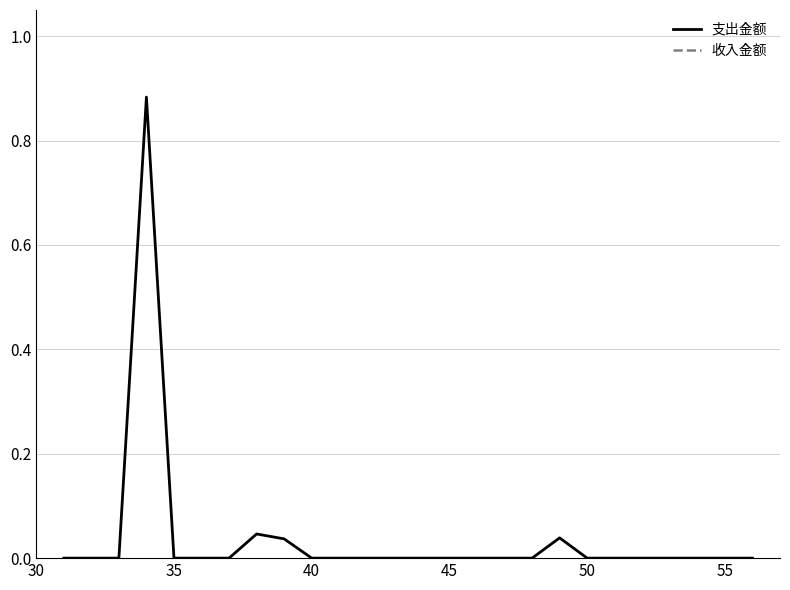

Rank the categories by value from lowest to highest.

31, 32, 33, 35, 36, 37, 40, 41, 42, 43, 44, 45, 46, 47, 48, 50, 51, 52, 53, 54, 55, 56, 39, 49, 38, 34